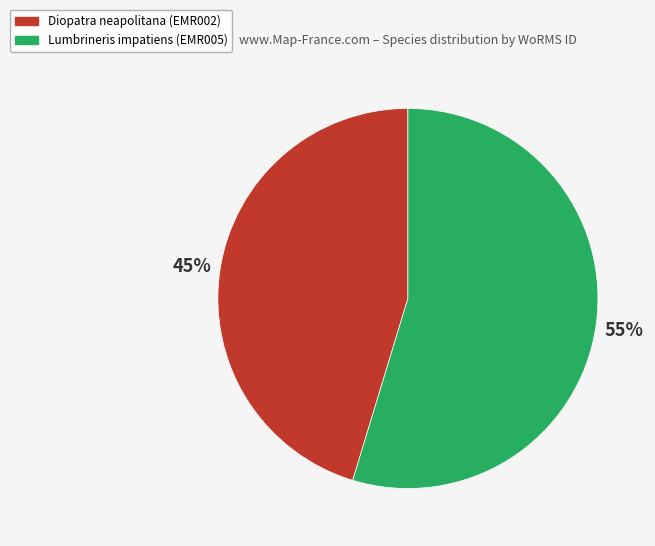

To the nearest percent, what portion does Diopatra neapolitana (EMR002) represent?

45%